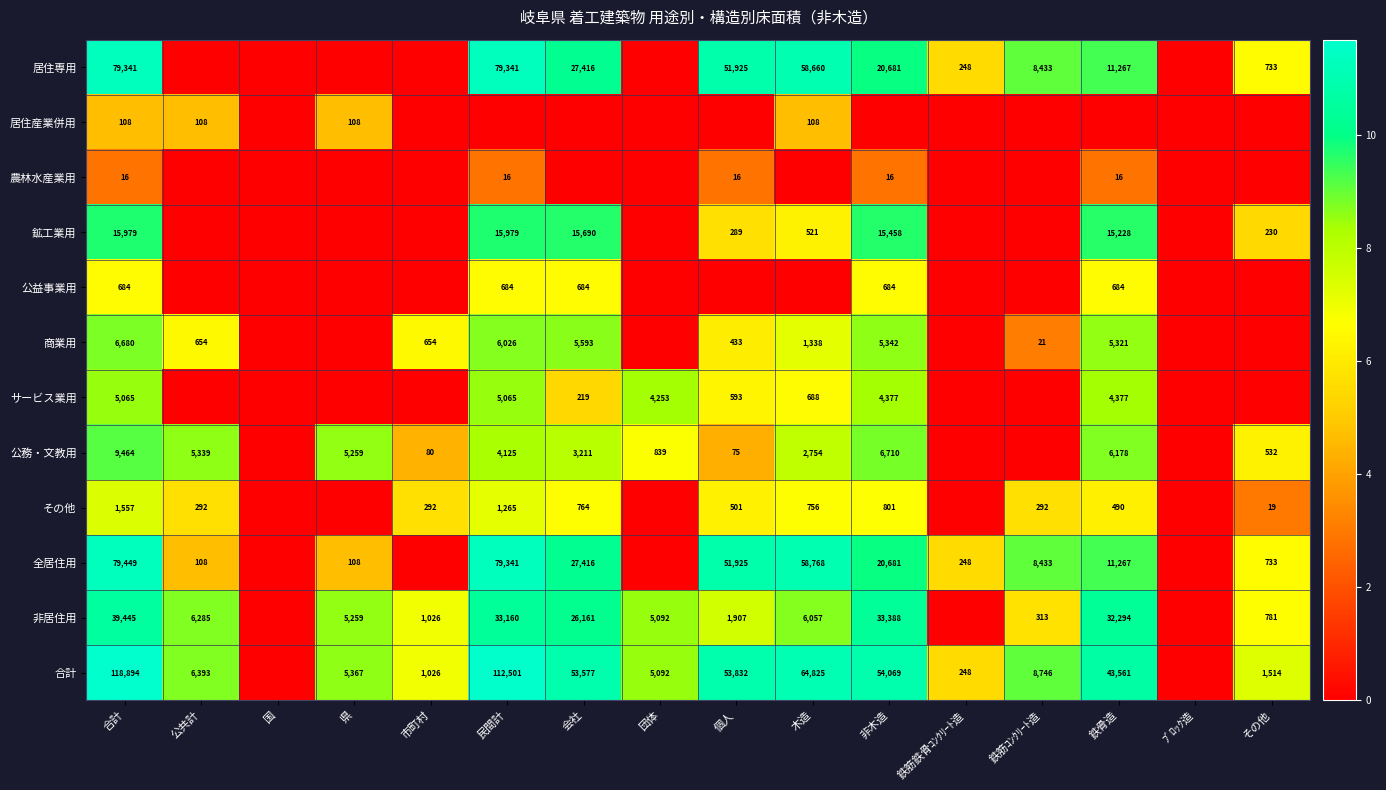

The 居住専用 series shows 17603 at 鉄骨造. True or false?

False